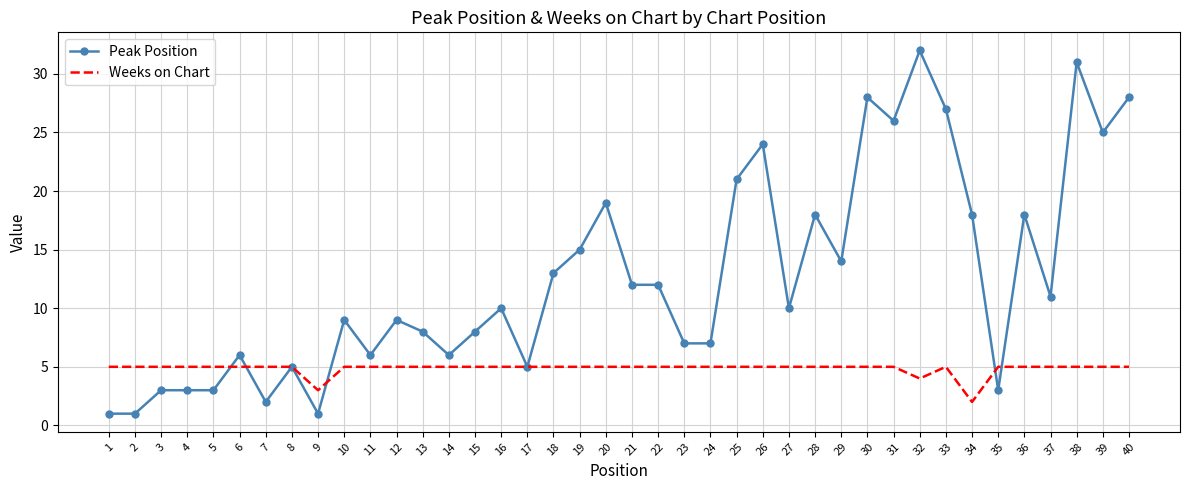

Is it true that Weeks on Chart equals 5 at 20?

True